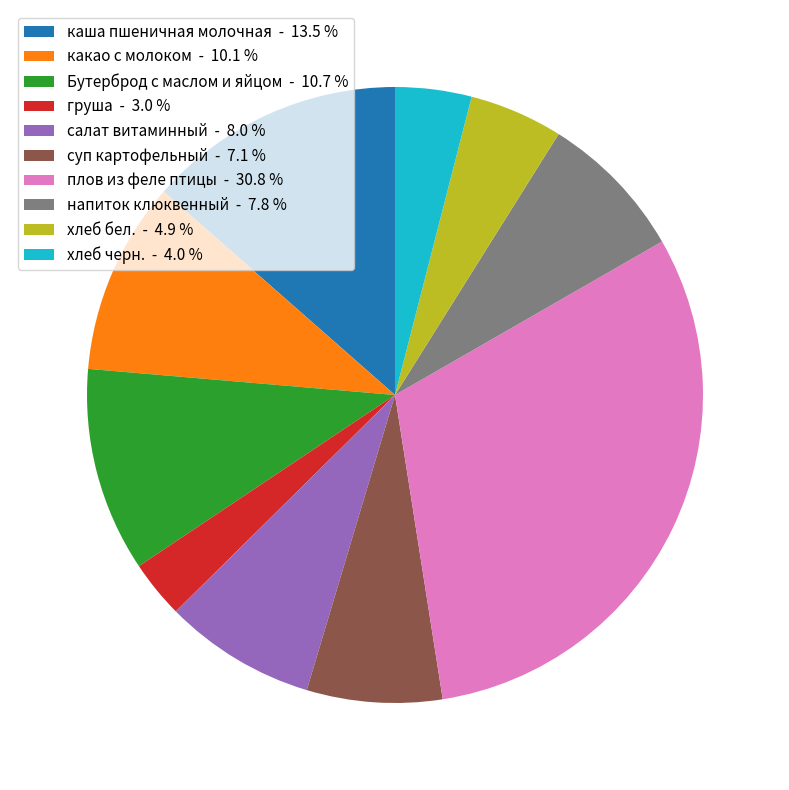

Is it true that какао с молоком is 10% of the pie?

True